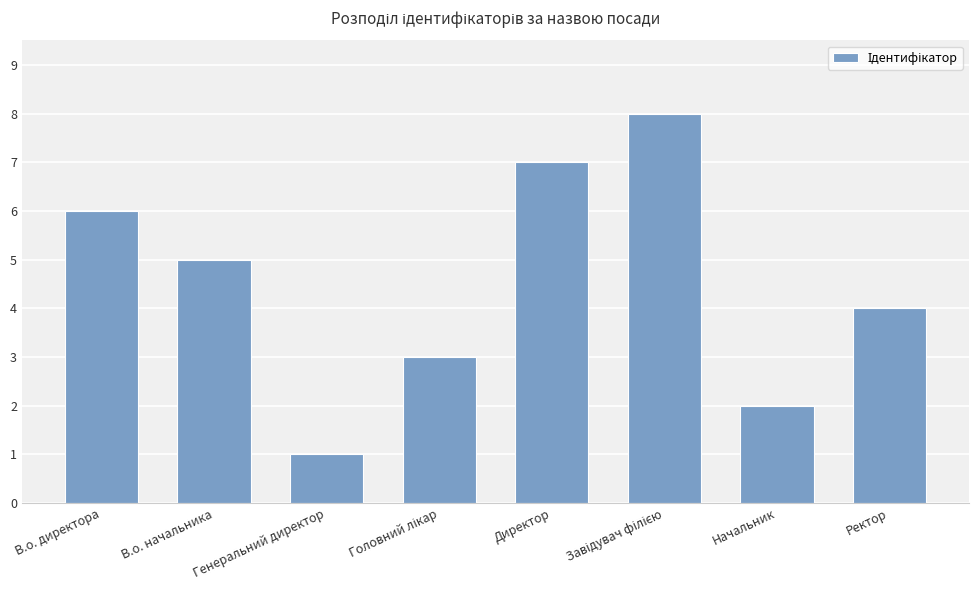

True or false: the data shows 8 at В.о. начальника.

False